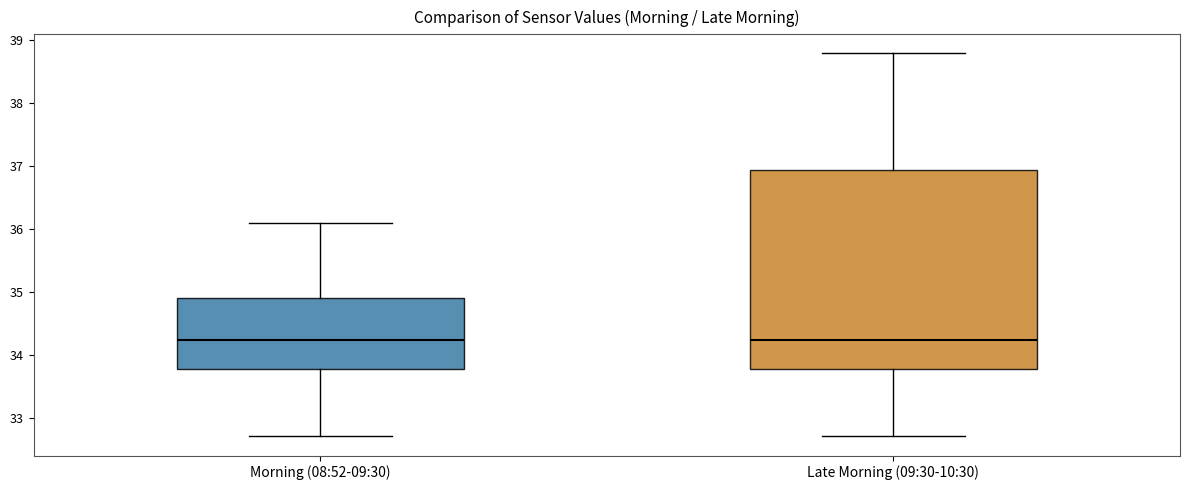

Where does the upper whisker of the box for Late Morning (09:30-10:30) end on the y-axis? The values are not printed on the chart, so give them approximately, as read against the axis.

38.8